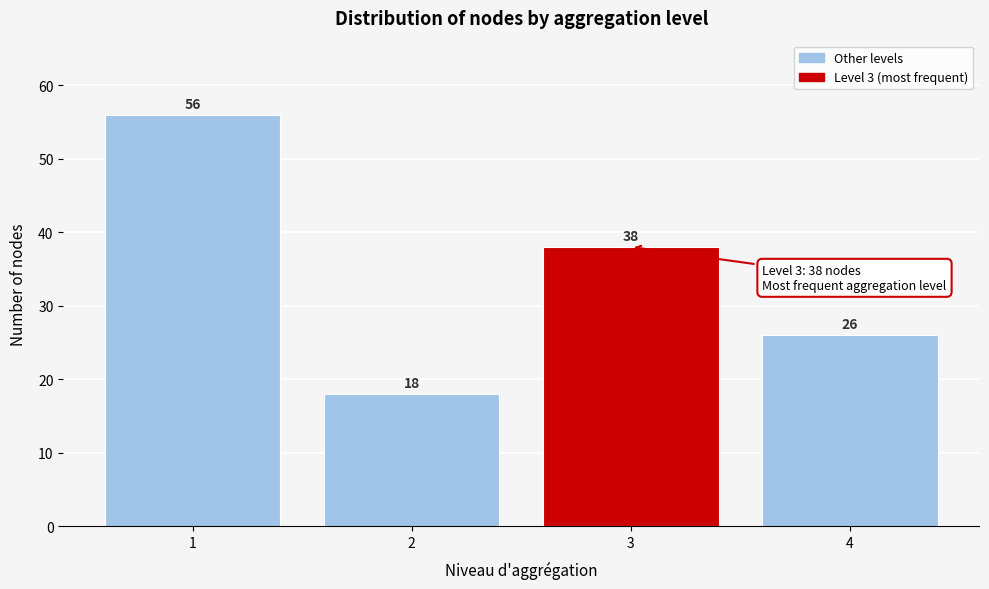

Reading right to left, transcribe all the data shown in this chart.

4=26	3=38	2=18	1=56